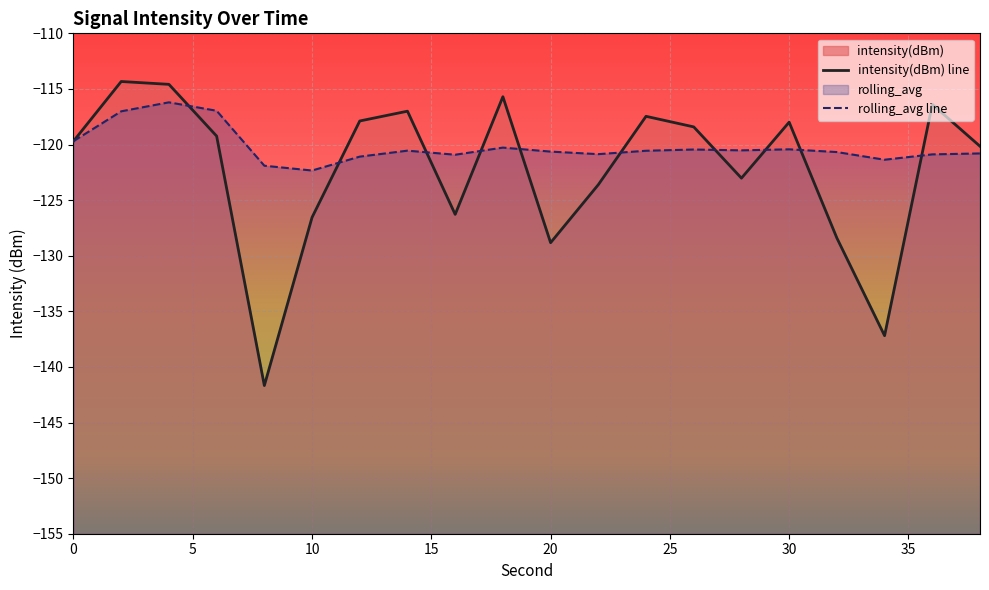

What is the sum of all intensity(dBm) line values?

-2444.4